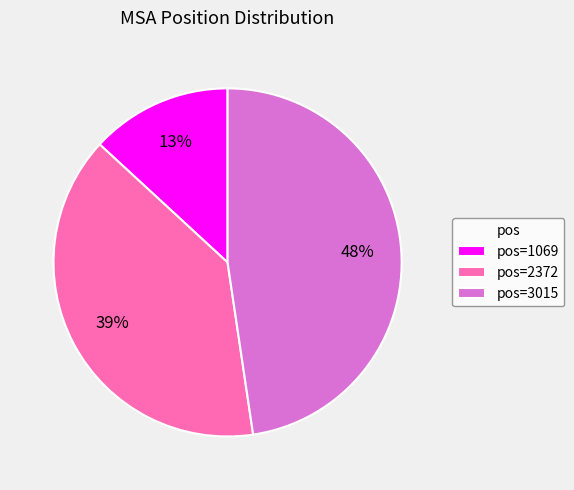

What percentage is the pos=2372 slice, to the nearest percent?

39%